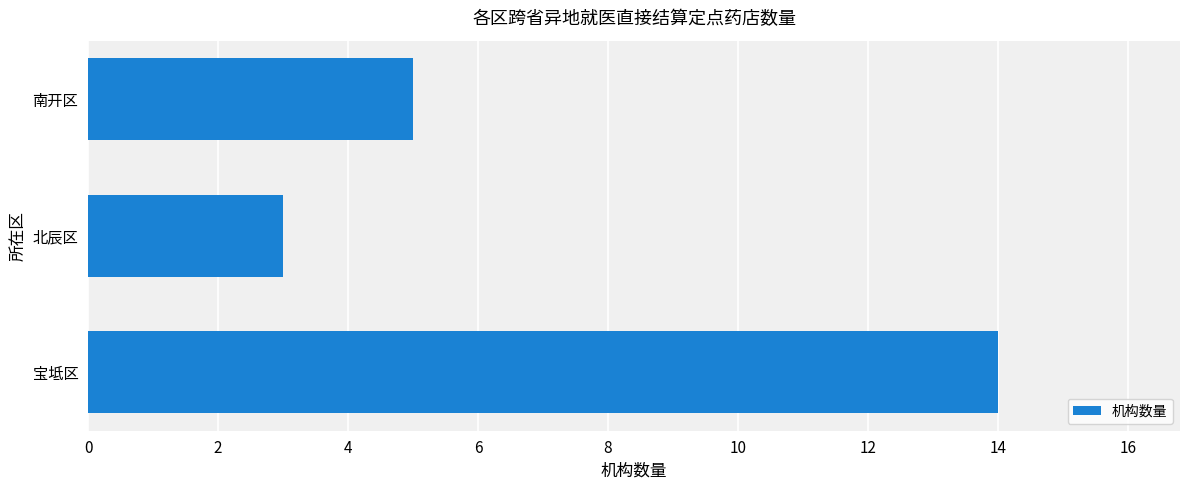

How many values are below 5?

1